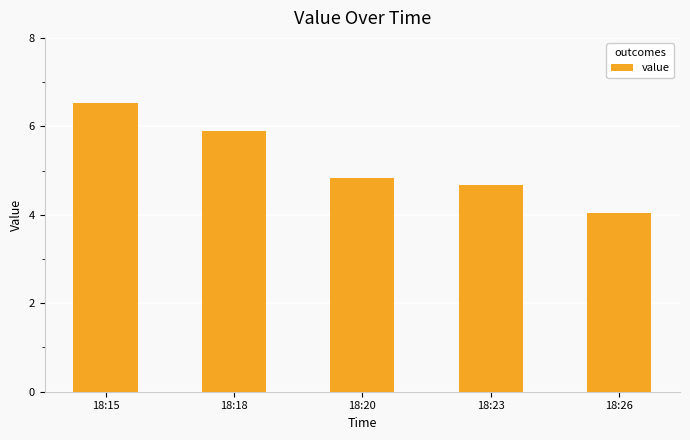

What is the difference between the maximum and minimum values?

2.5